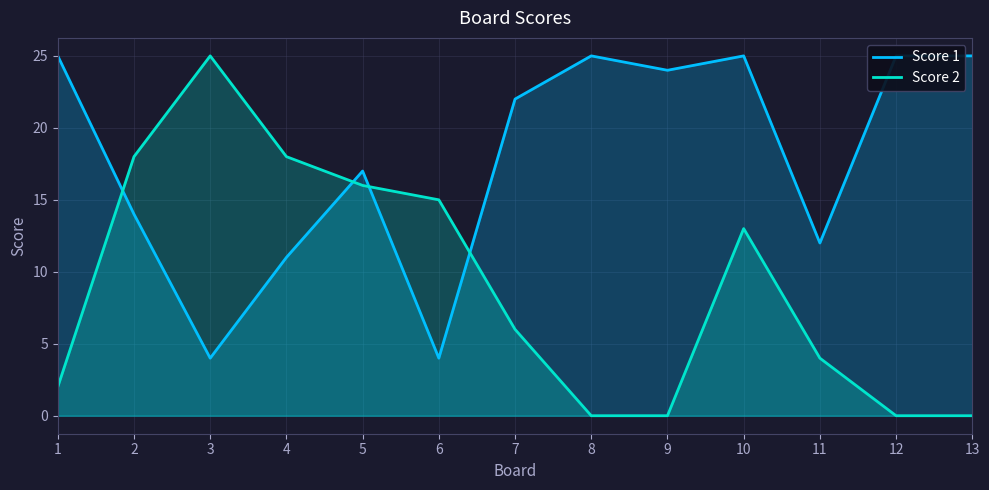

What is the sum of the Score 2 values at 12 and 7?

6